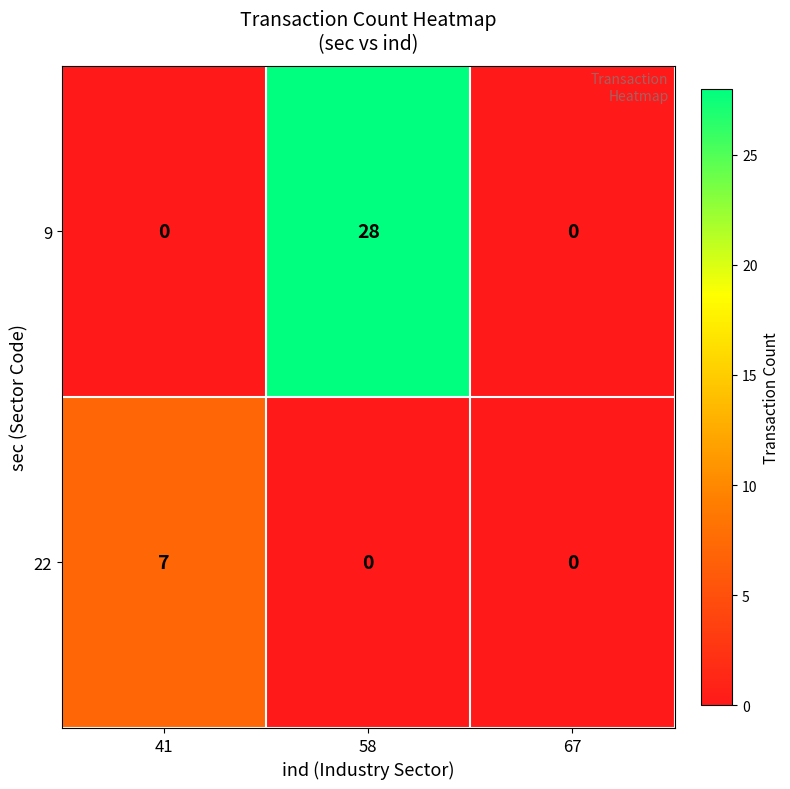

At 58, list the series in order from smallest to largest.

22, 9